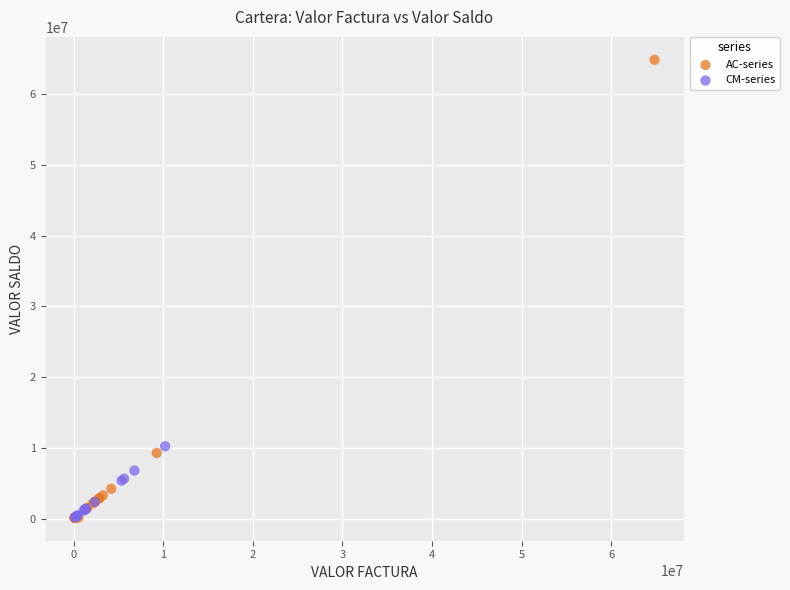

Which series has the largest Y range (max minus min)?

AC-series